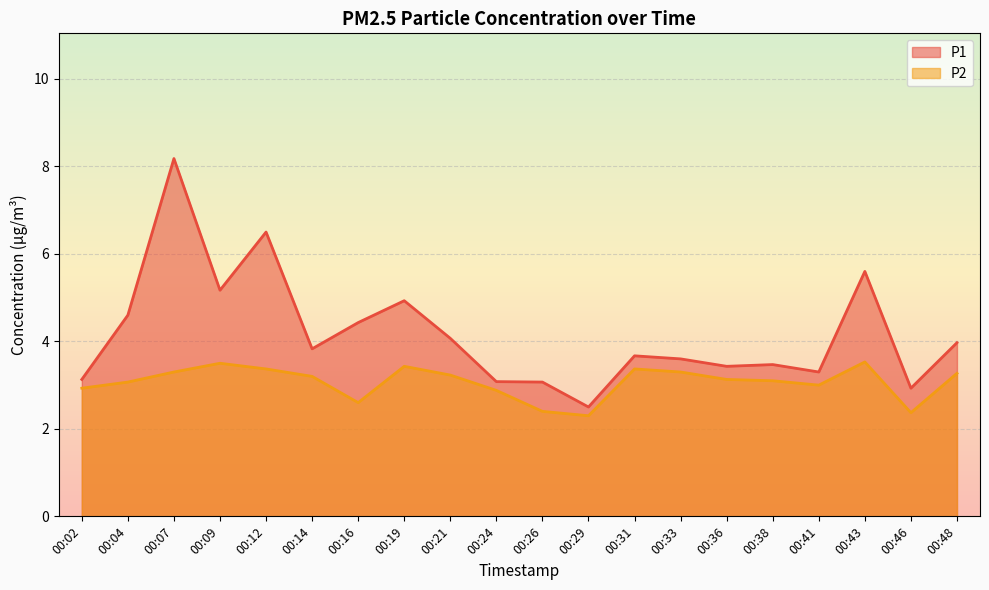

What is the spread (max minus min) of values at 00:33?

0.3